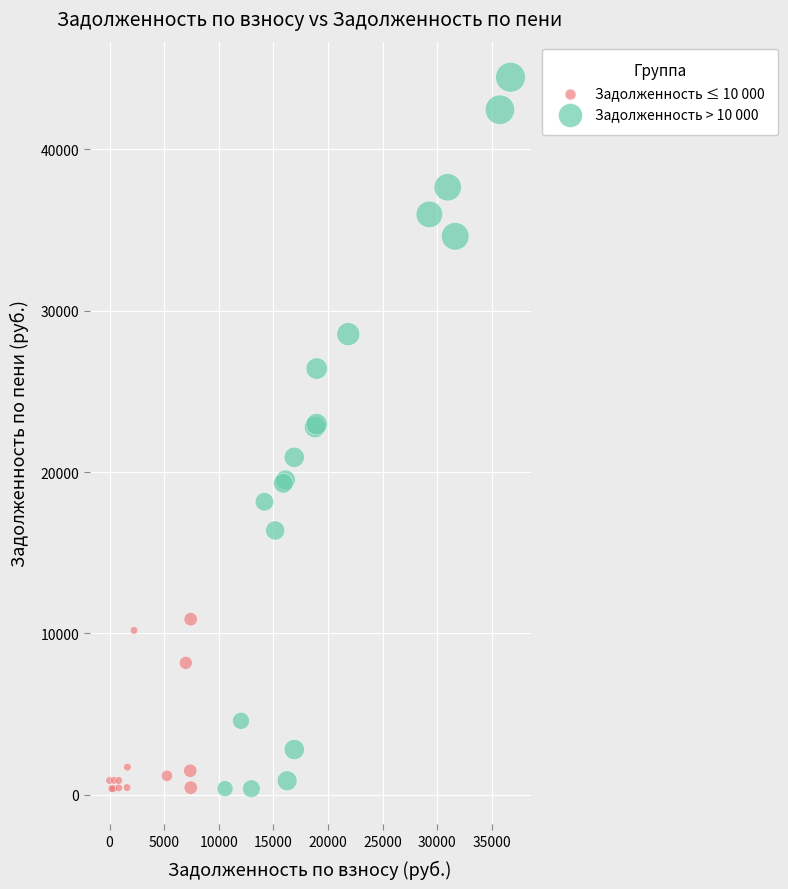

Which series contains the highest Y value?

Задолженность > 10 000